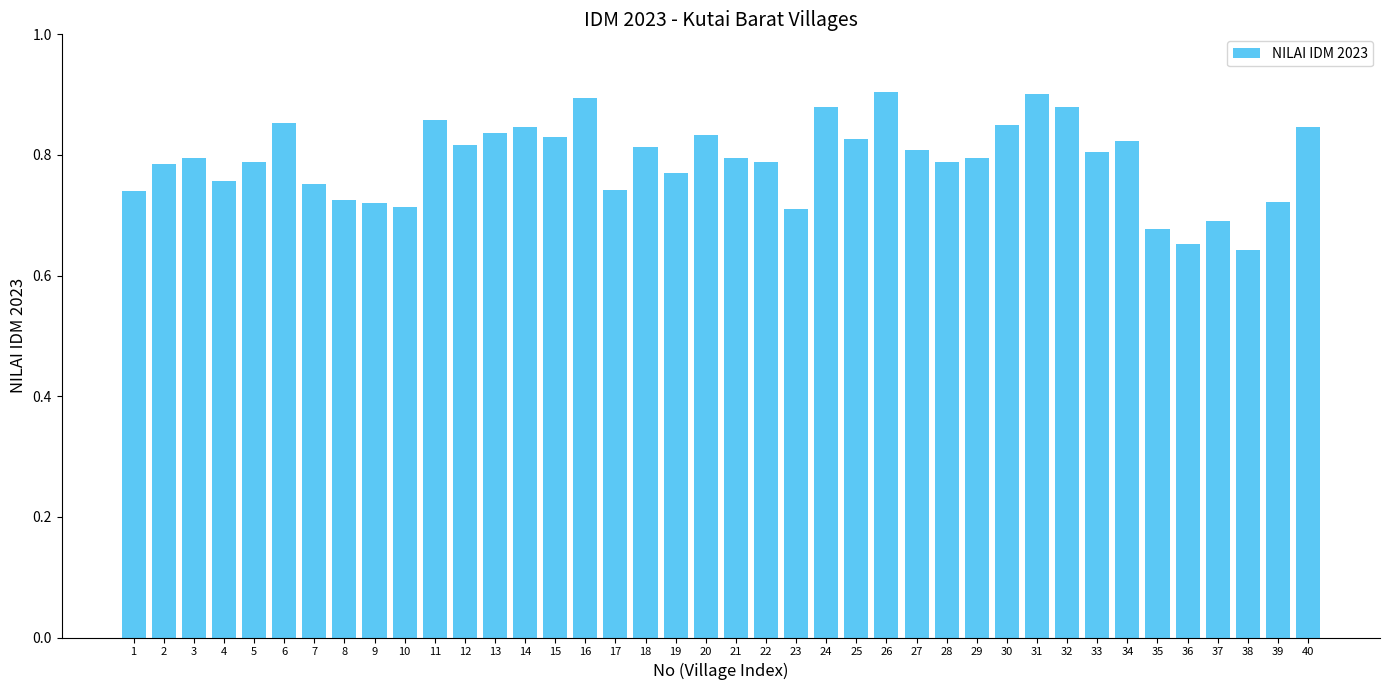

Count the values in the range 0 to 1.

40